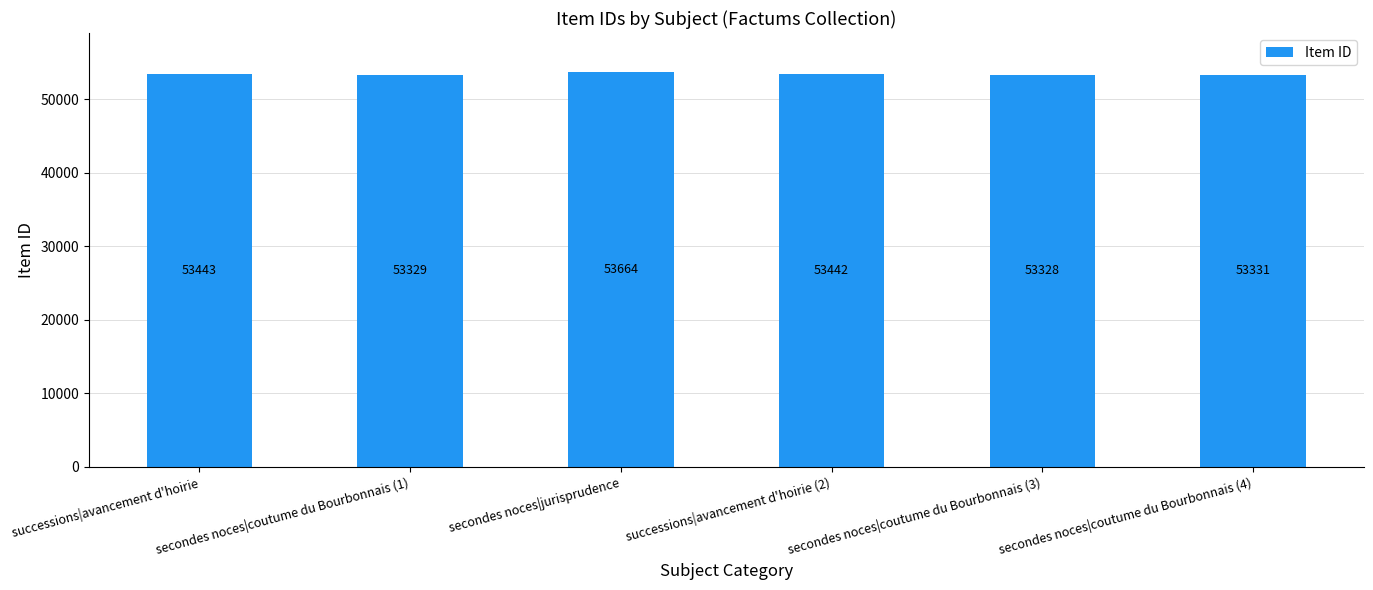

What is the ratio of the value at secondes noces|coutume du Bourbonnais (1) to the value at successions|avancement d'hoirie?

1.0